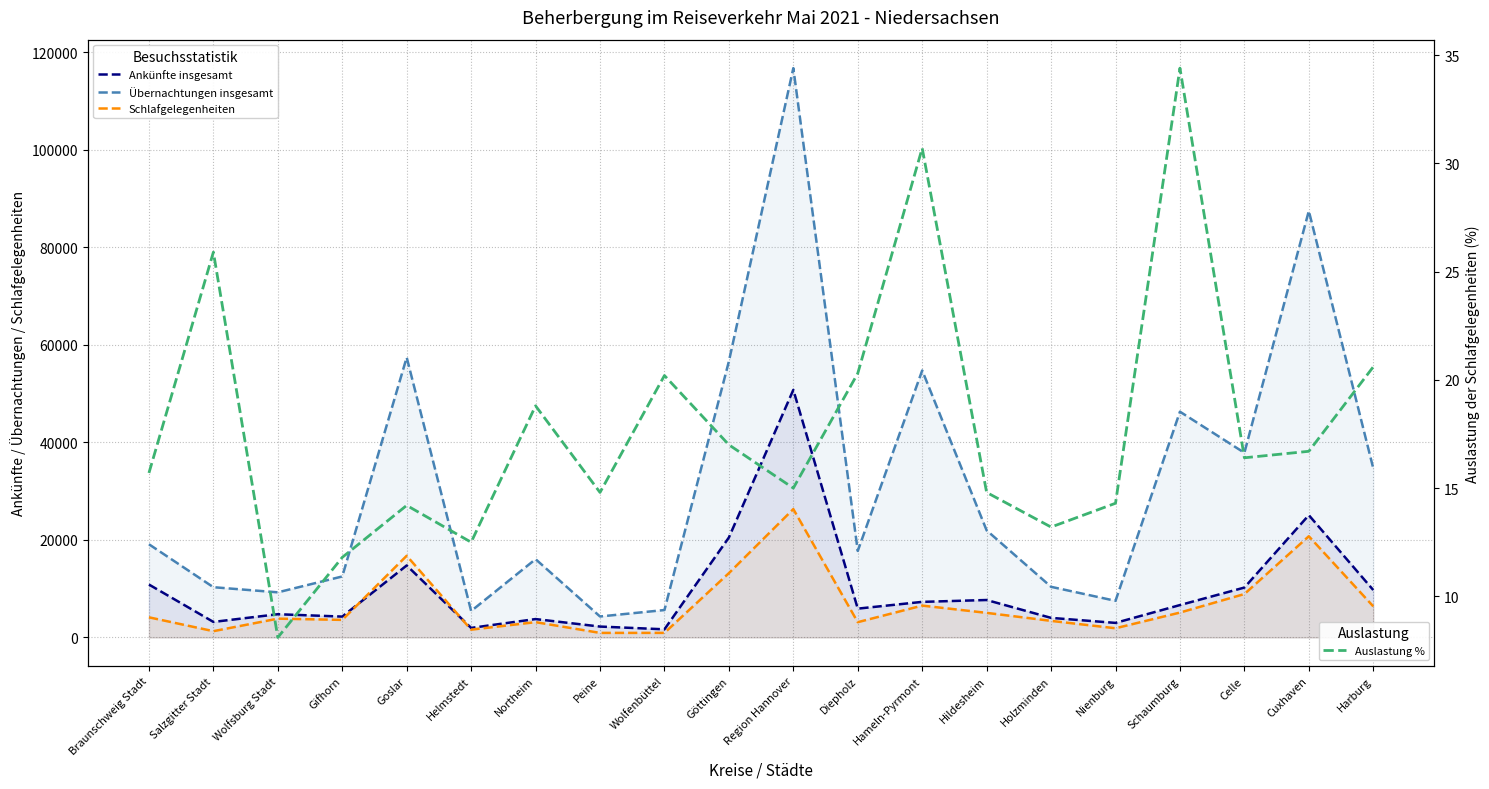

Reading right to left, list all the values displayed in this chart.

Ankünfte insgesamt: Harburg=9727.0	Cuxhaven=25082.0	Celle=10234.0	Schaumburg=6645.0	Nienburg=2990.0	Holzminden=4017.0	Hildesheim=7683.0	Hameln-Pyrmont=7300.0	Diepholz=5912.0	Region Hannover=50774.0	Göttingen=20501.0	Wolfenbüttel=1672.0	Peine=2236.0	Northeim=3775.0	Helmstedt=1960.0	Goslar=14770.0	Gifhorn=4282.0	Wolfsburg Stadt=4769.0	Salzgitter Stadt=3188.0	Braunschweig Stadt=10854.0
Übernachtungen insgesamt: Harburg=34691.0	Cuxhaven=87463.0	Celle=37870.0	Schaumburg=46297.0	Nienburg=7513.0	Holzminden=10388.0	Hildesheim=21960.0	Hameln-Pyrmont=54751.0	Diepholz=17745.0	Region Hannover=116748.0	Göttingen=56623.0	Wolfenbüttel=5626.0	Peine=4302.0	Northeim=16057.0	Helmstedt=5424.0	Goslar=57430.0	Gifhorn=12512.0	Wolfsburg Stadt=9255.0	Salzgitter Stadt=10307.0	Braunschweig Stadt=19113.0
Schlafgelegenheiten: Harburg=6381.0	Cuxhaven=20756.0	Celle=8906.0	Schaumburg=5105.0	Nienburg=1889.0	Holzminden=3403.0	Hildesheim=5046.0	Hameln-Pyrmont=6534.0	Diepholz=3136.0	Region Hannover=26324.0	Göttingen=13192.0	Wolfenbüttel=943.0	Peine=937.0	Northeim=3142.0	Helmstedt=1600.0	Goslar=16756.0	Gifhorn=3605.0	Wolfsburg Stadt=3859.0	Salzgitter Stadt=1291.0	Braunschweig Stadt=4133.0
Auslastung %: Harburg=20.6	Cuxhaven=16.7	Celle=16.4	Schaumburg=34.4	Nienburg=14.3	Holzminden=13.2	Hildesheim=14.8	Hameln-Pyrmont=30.7	Diepholz=20.3	Region Hannover=15.0	Göttingen=17.0	Wolfenbüttel=20.2	Peine=14.8	Northeim=18.8	Helmstedt=12.5	Goslar=14.2	Gifhorn=11.8	Wolfsburg Stadt=8.1	Salzgitter Stadt=25.9	Braunschweig Stadt=15.7